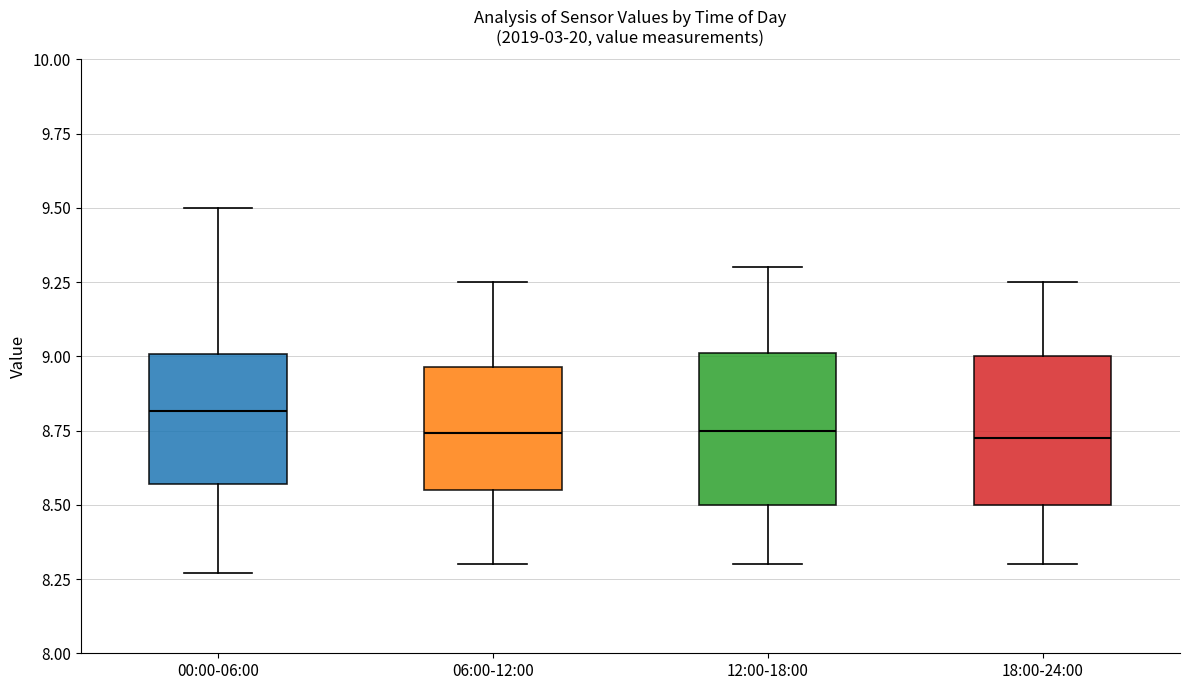

Where does the median line of the box for 00:00-06:00 sit on the y-axis? The values are not printed on the chart, so give them approximately, as read against the axis.

8.80